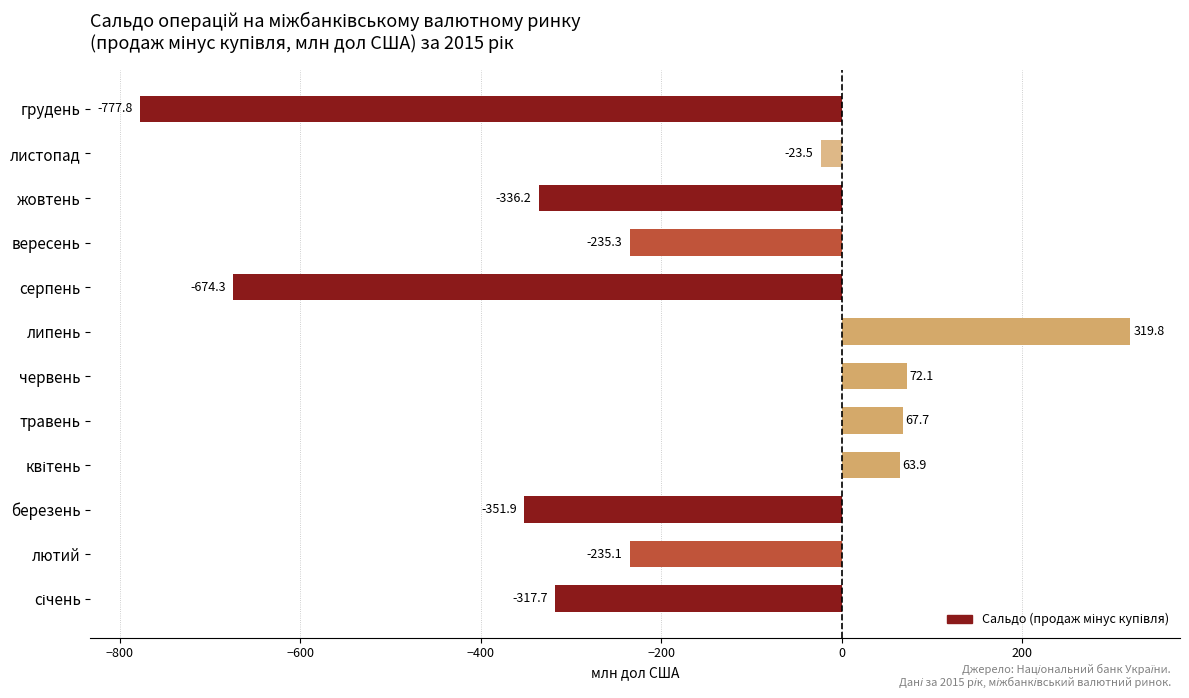

What is the difference between the maximum and minimum values?

1097.6